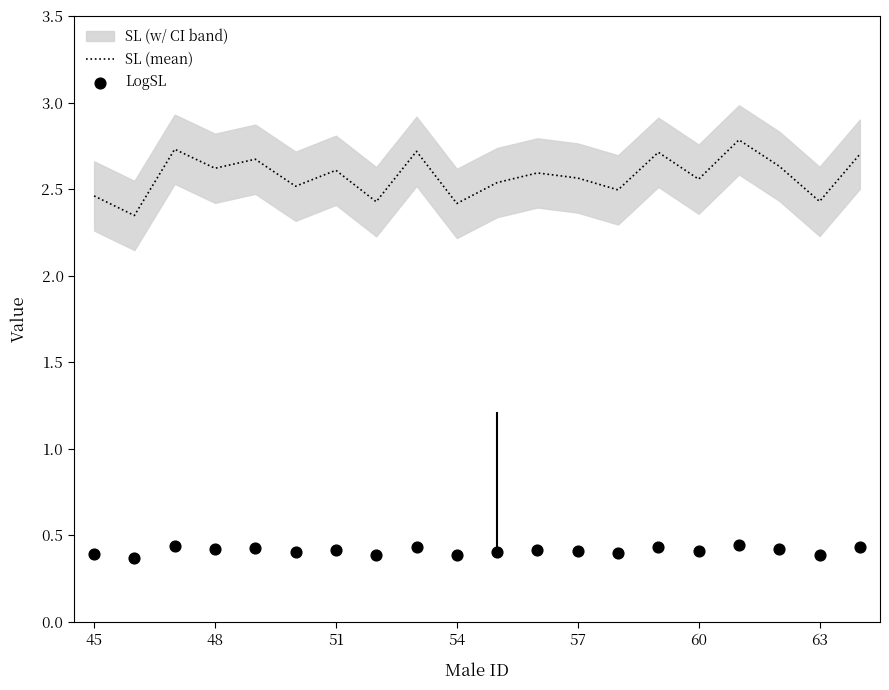

Which series has the largest total across all categories?

SL (mean)